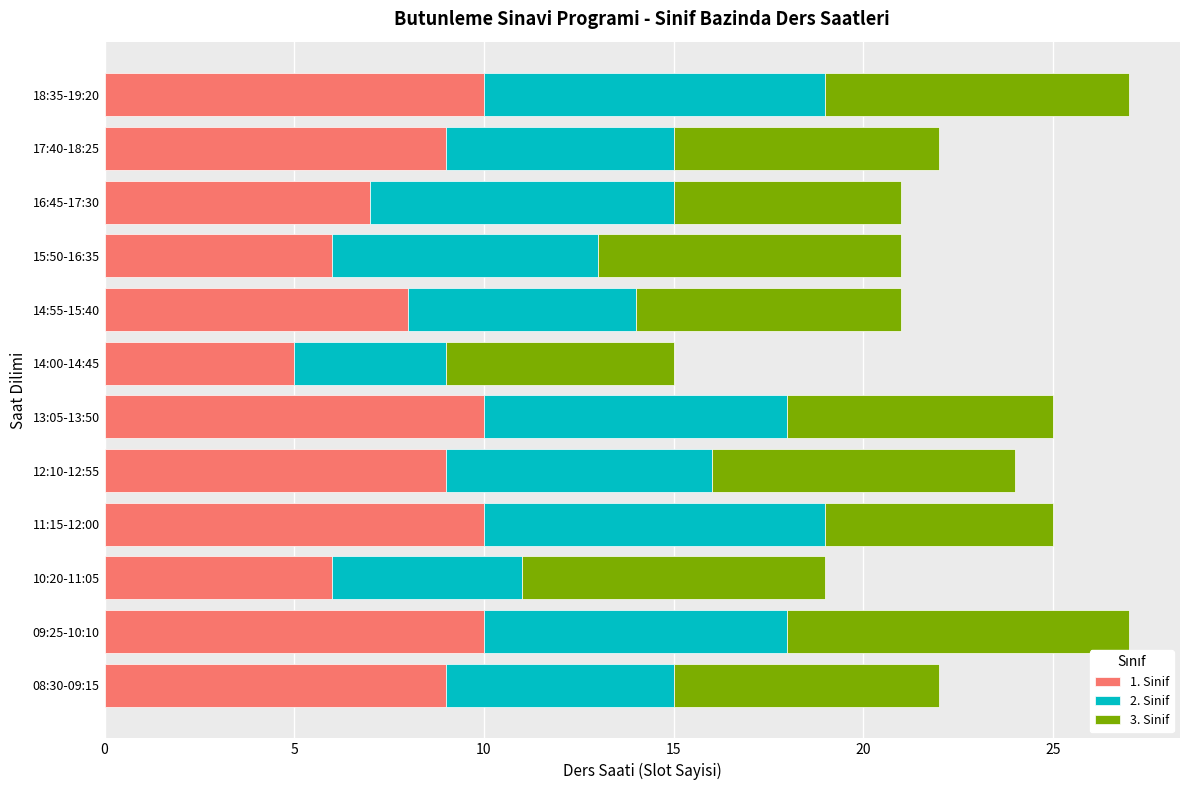

What is the highest value of the 1. Sinif series?

10